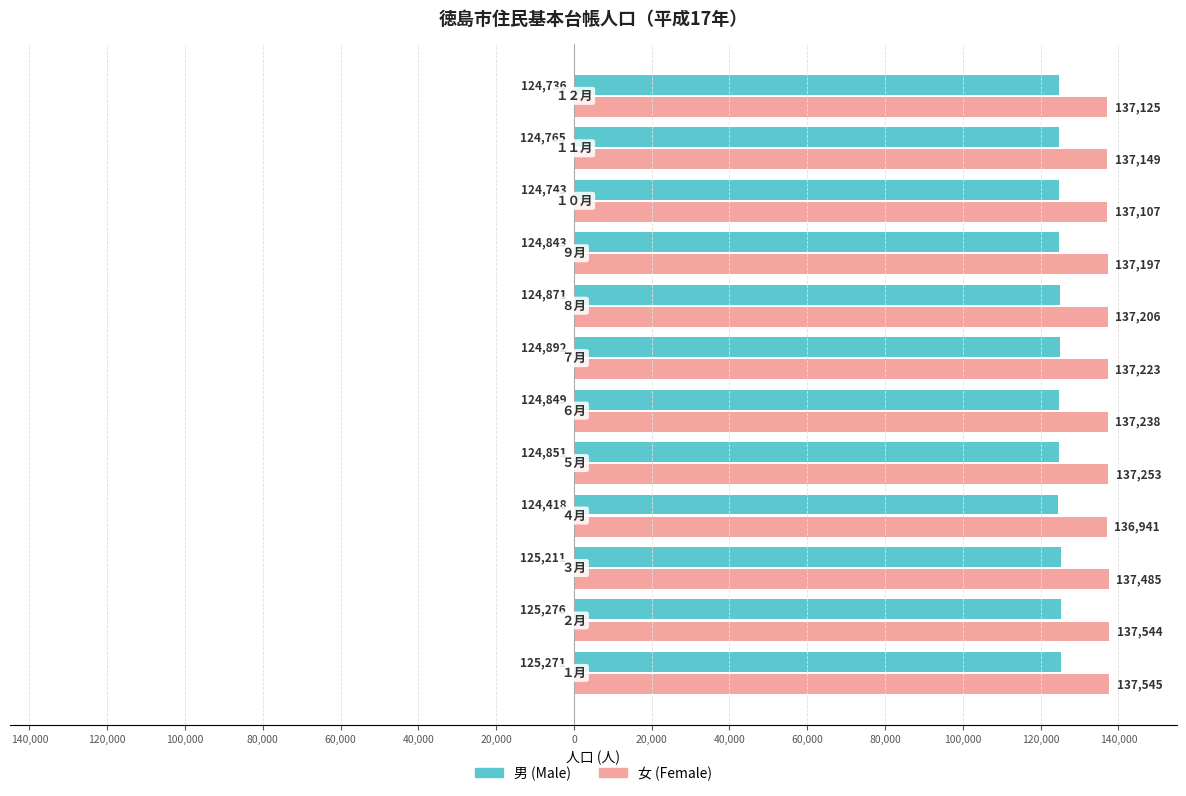

Is it true that 男 equals 192695 at 60,000?

False